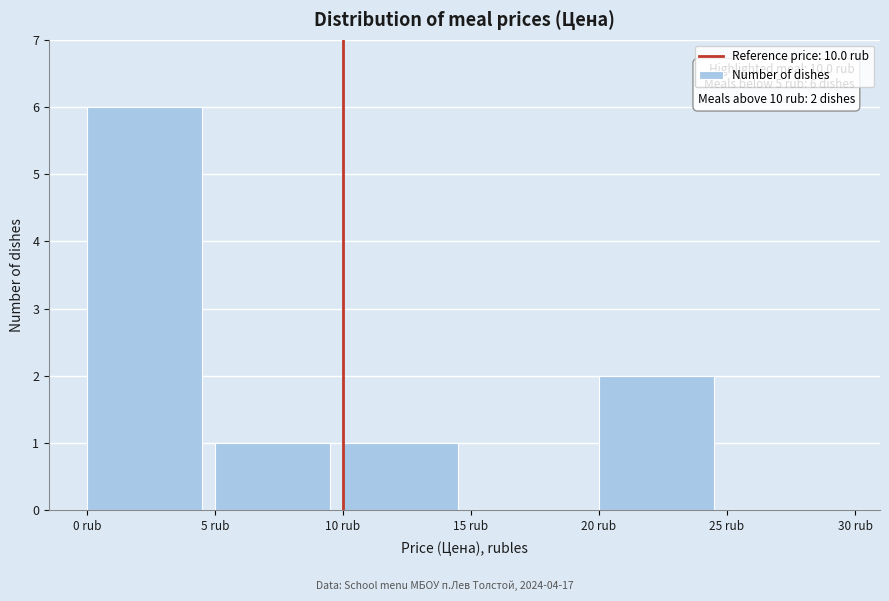

Over which range of the x-axis is the bar tallest?

0 to 5